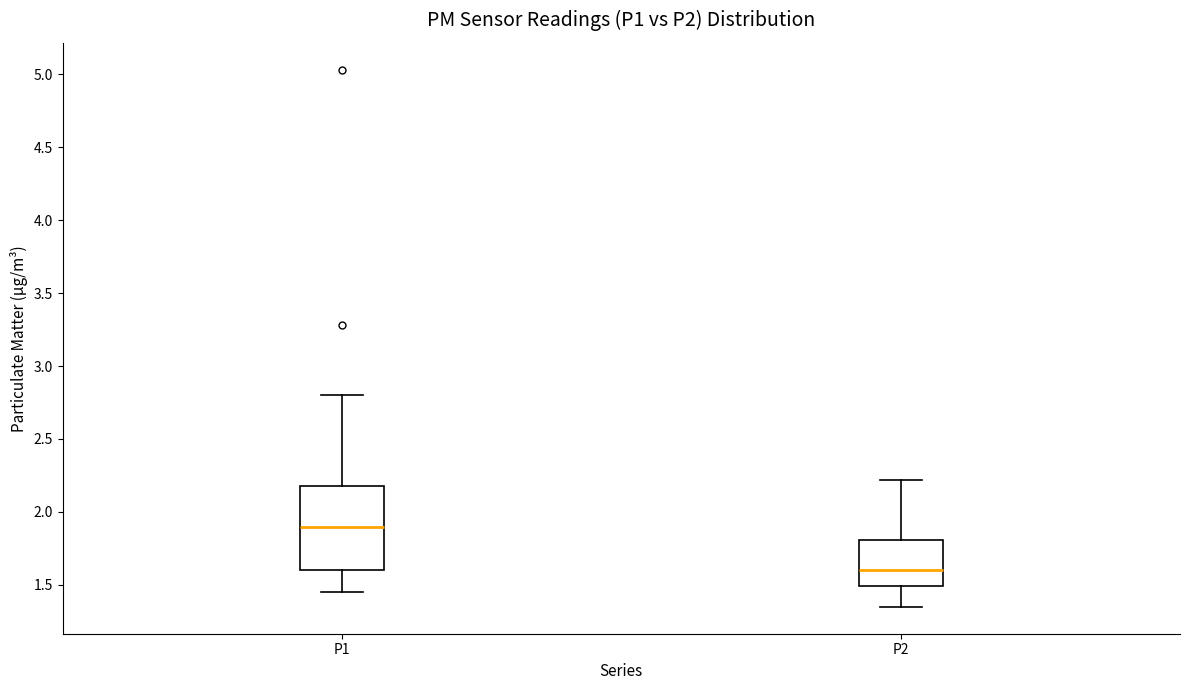

Where does the median line of the box for P1 sit on the y-axis? The values are not printed on the chart, so give them approximately, as read against the axis.

1.90